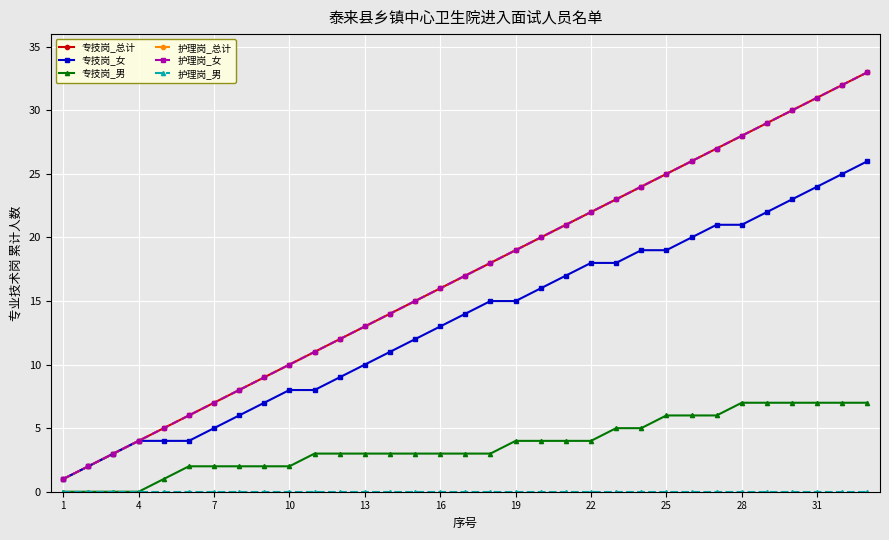

Reading left to right, transcribe all the data shown in this chart.

专技岗_总计: 1	2	3	4	5	6	7	8	9	10	11	12	13	14	15	16	17	18	19	20	21	22	23	24	25	26	27	28	29	30	31	32	33
专技岗_女: 1	2	3	4	4	4	5	6	7	8	8	9	10	11	12	13	14	15	15	16	17	18	18	19	19	20	21	21	22	23	24	25	26
专技岗_男: 0	0	0	0	1	2	2	2	2	2	3	3	3	3	3	3	3	3	4	4	4	4	5	5	6	6	6	7	7	7	7	7	7
护理岗_总计: 1	2	3	4	5	6	7	8	9	10	11	12	13	14	15	16	17	18	19	20	21	22	23	24	25	26	27	28	29	30	31	32	33
护理岗_女: 1	2	3	4	5	6	7	8	9	10	11	12	13	14	15	16	17	18	19	20	21	22	23	24	25	26	27	28	29	30	31	32	33
护理岗_男: 0	0	0	0	0	0	0	0	0	0	0	0	0	0	0	0	0	0	0	0	0	0	0	0	0	0	0	0	0	0	0	0	0